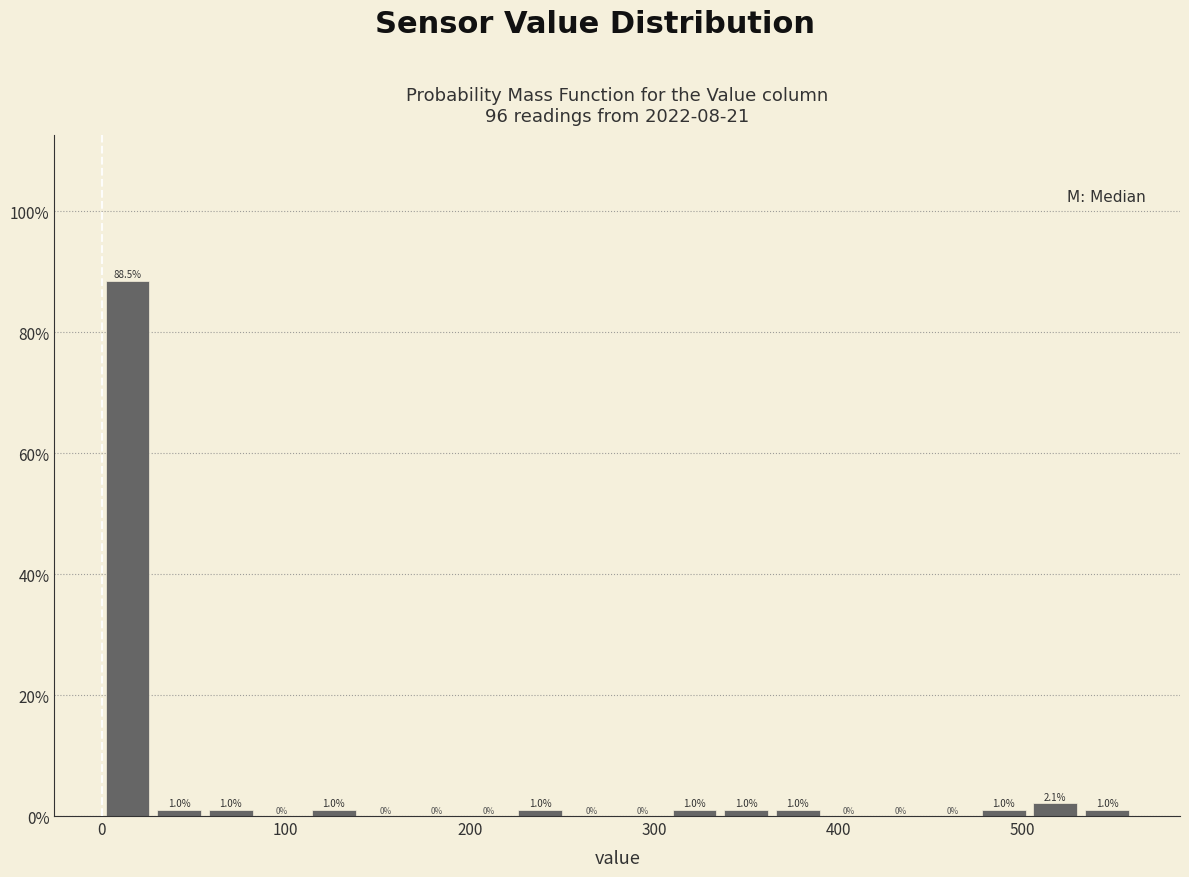

Around what value on the x-axis is the tallest bar? Give the approximate position of its centre, as read against the axis.

10